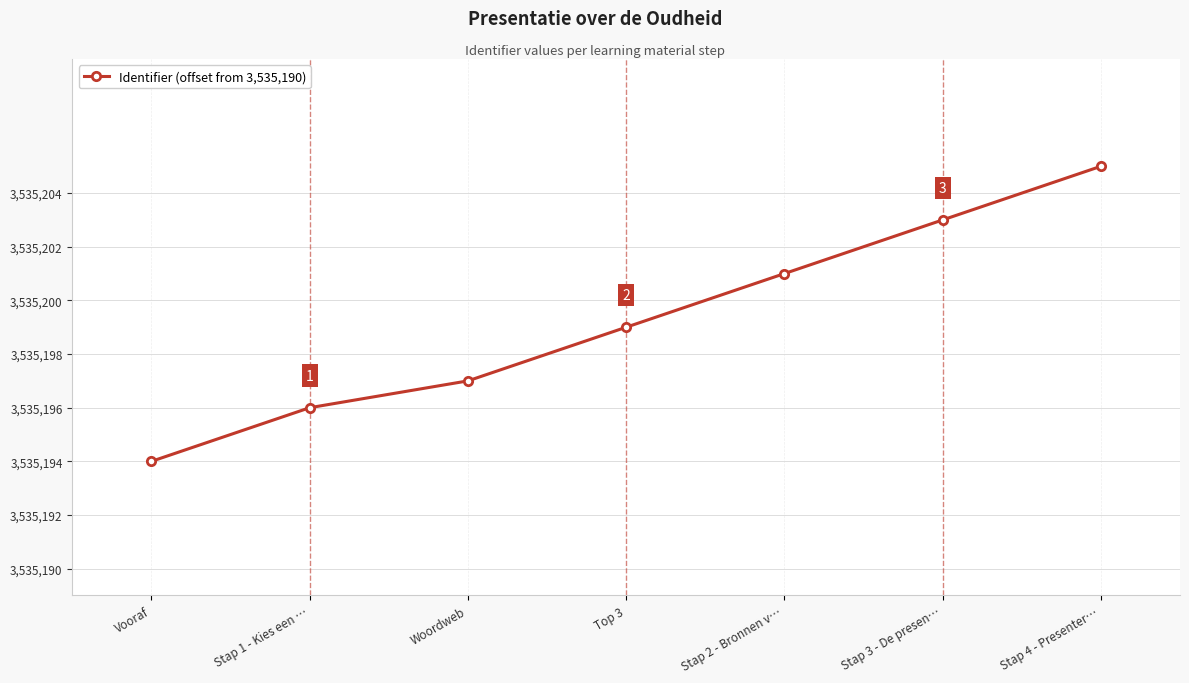

What is the label of the 4th point from the left?

Top 3